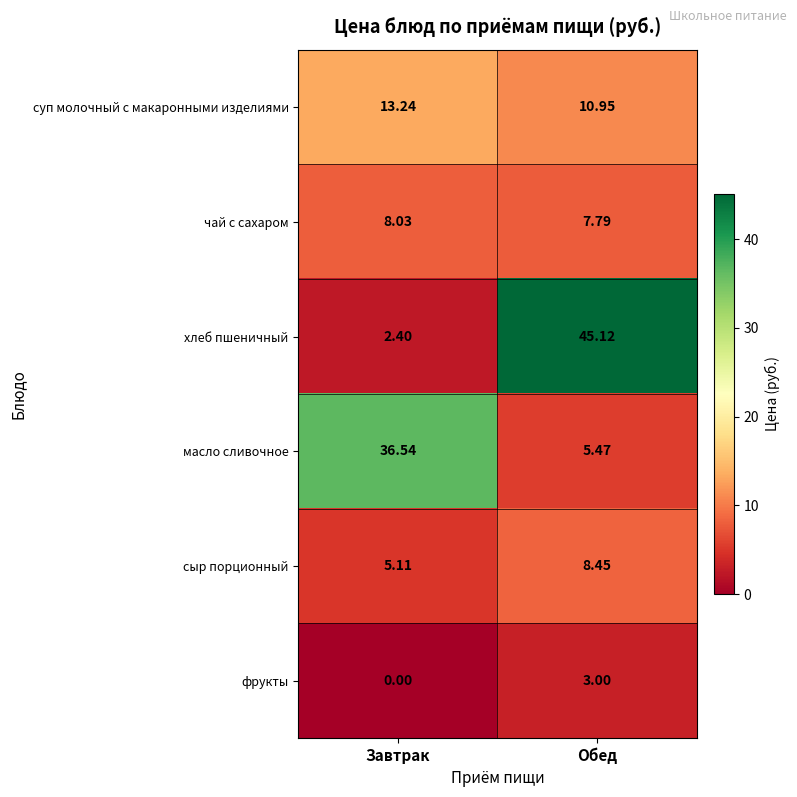

Which series has the largest range (max minus min)?

хлеб пшеничный